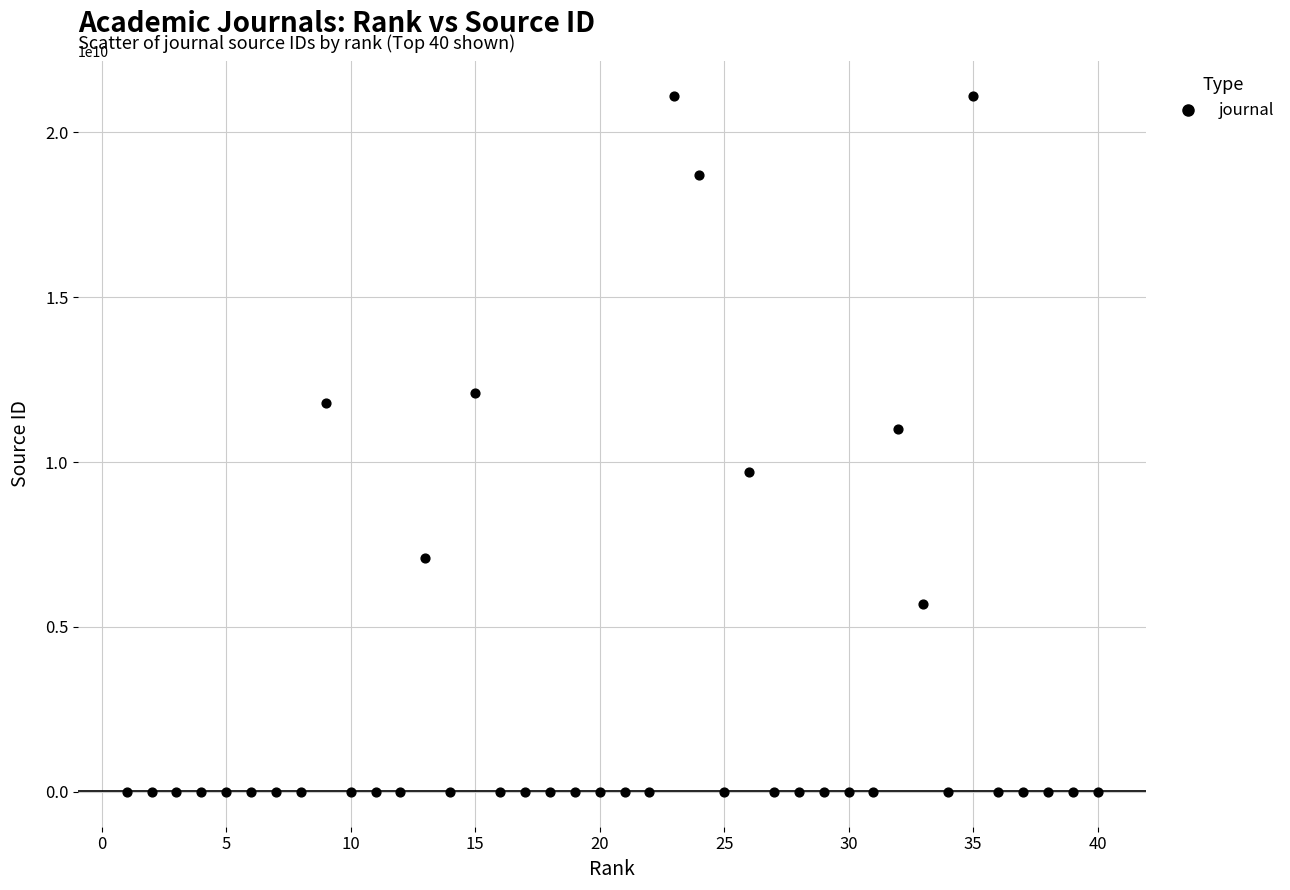

What is the range of Y values (max minus min)?

21100214083